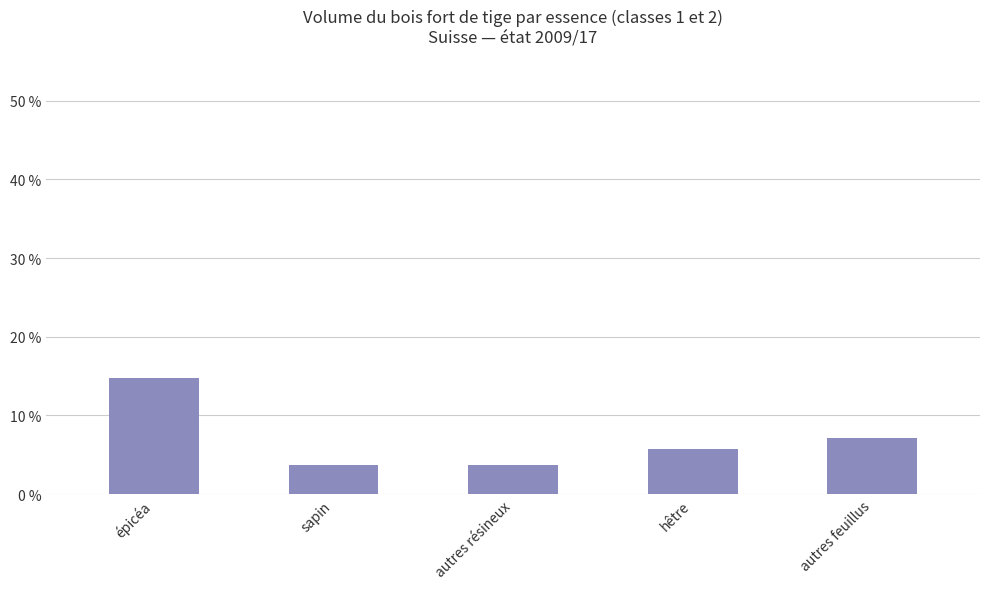

What is the maximum value shown in the chart?

14.8